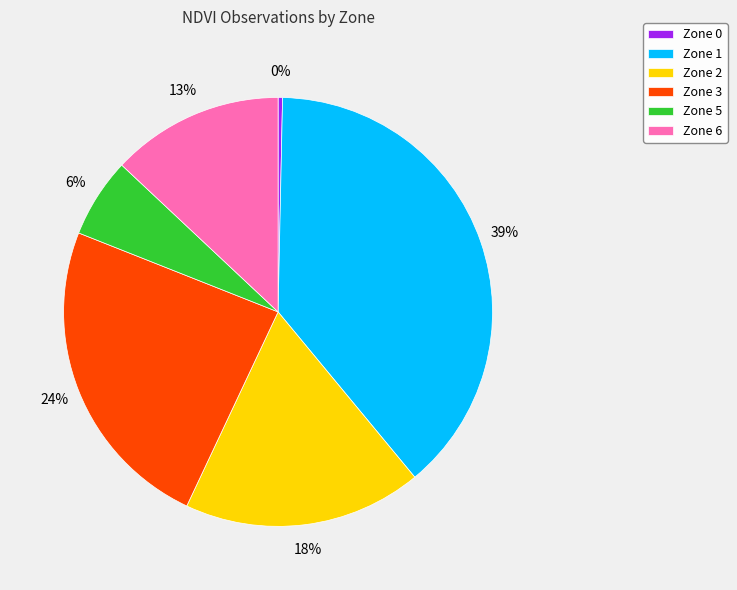

How many segments does this pie chart have?

6